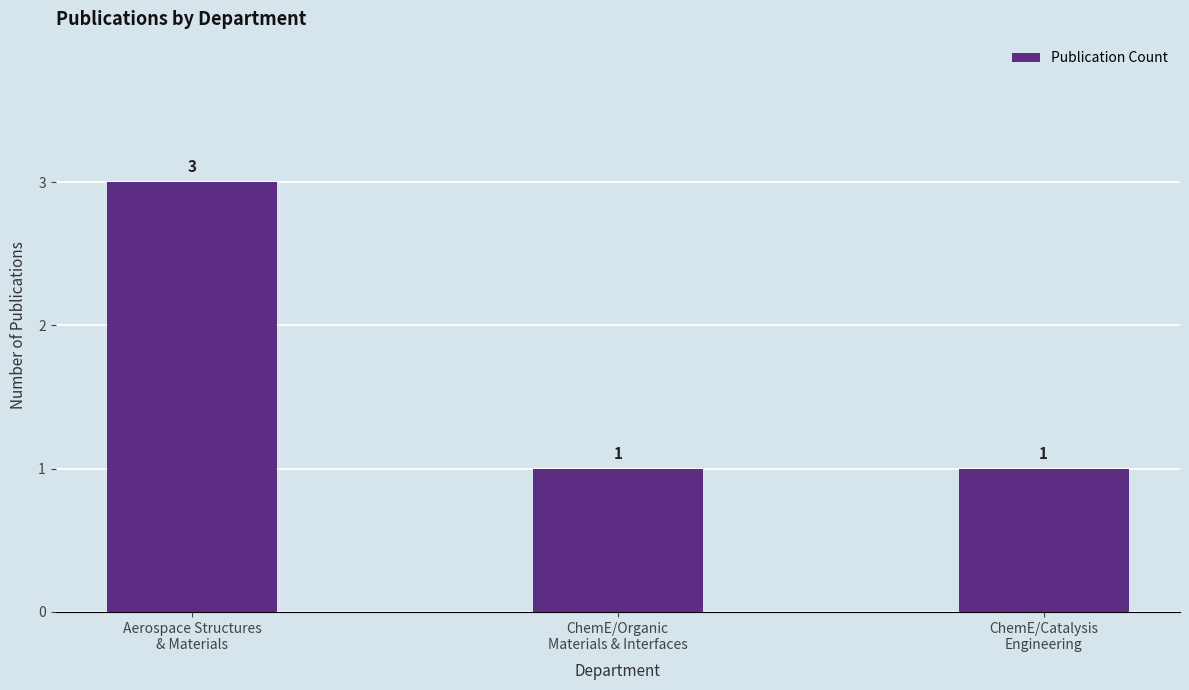

What is the sum of all values?

5